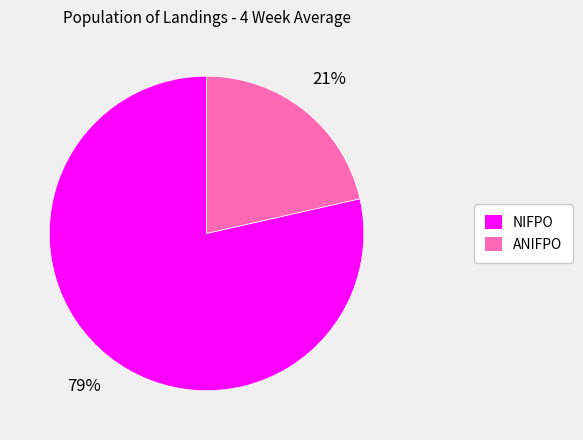

To the nearest percent, what is the combined percentage of NIFPO and ANIFPO?

100%